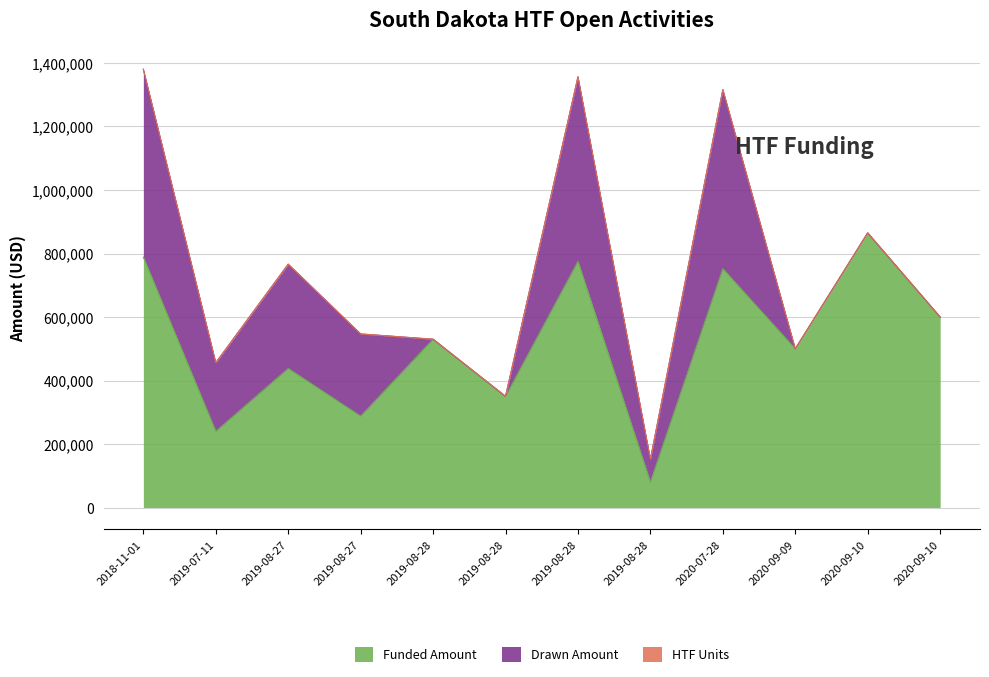

What is the total value across all series at 2020-09-10?

864820.0